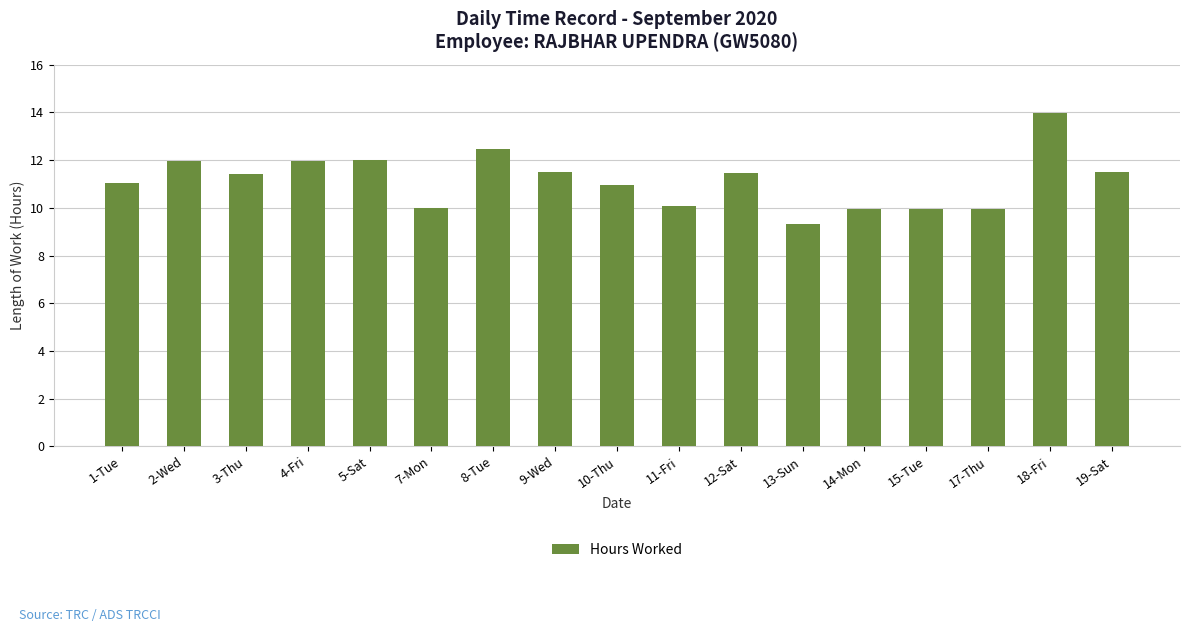

Count the number of data series in this chart.

1